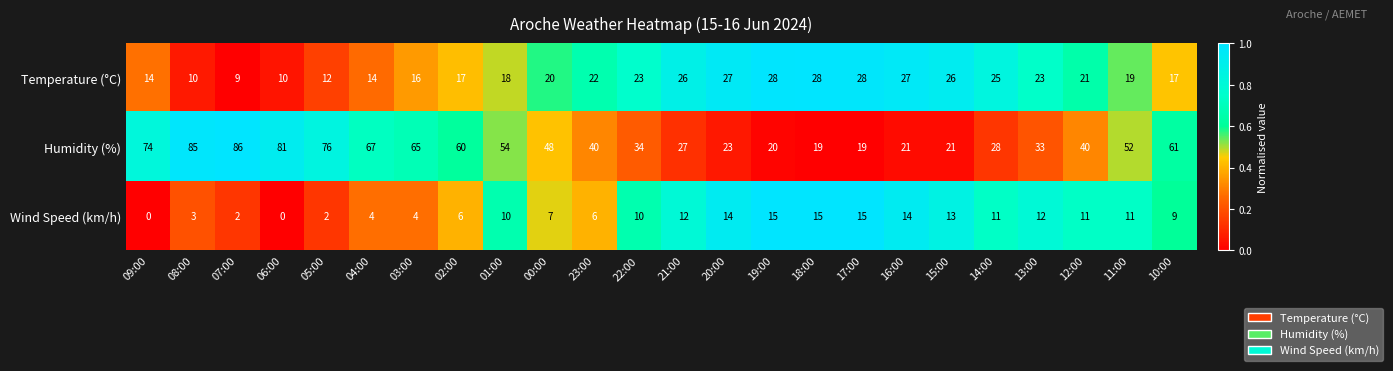

Which label corresponds to the largest value in the chart?

07:00